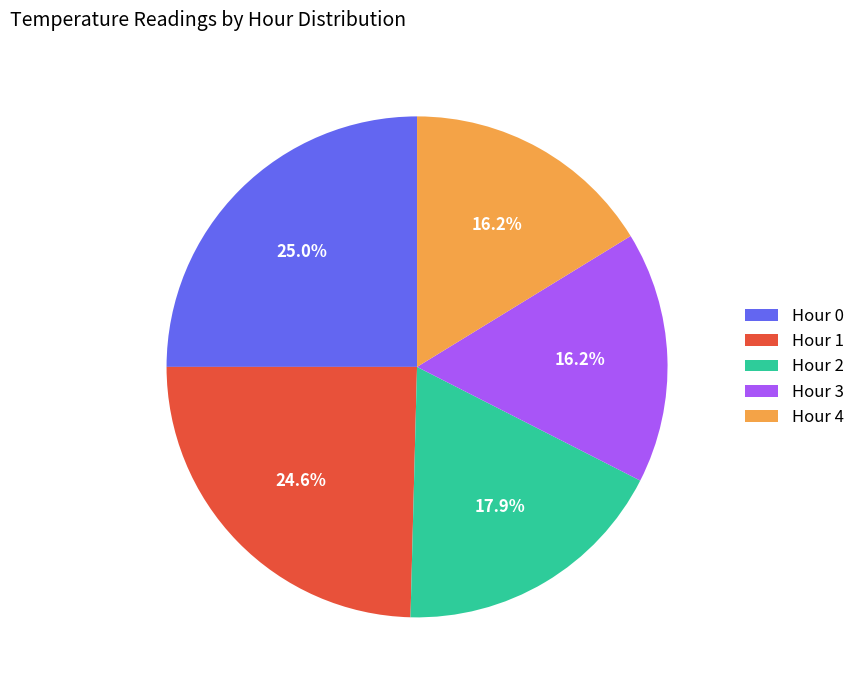

Count the number of slices in the pie.

5